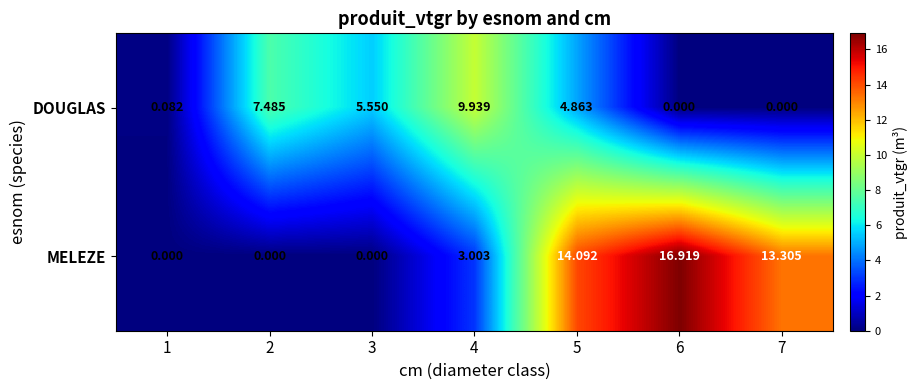

Which series changed the most between 2 and 6?

MELEZE